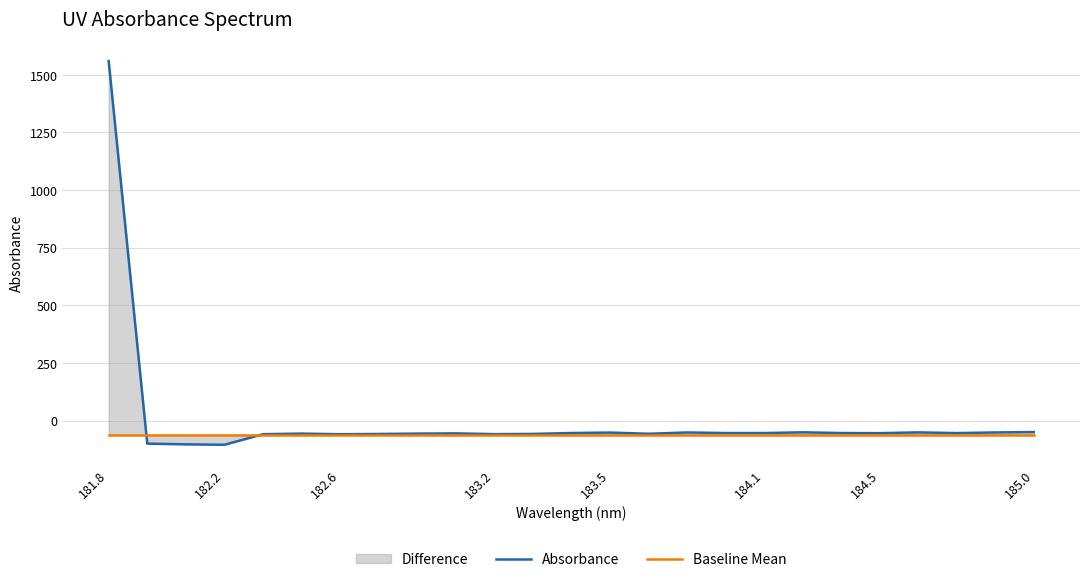

Which category has the highest value in the Absorbance series?

181.8